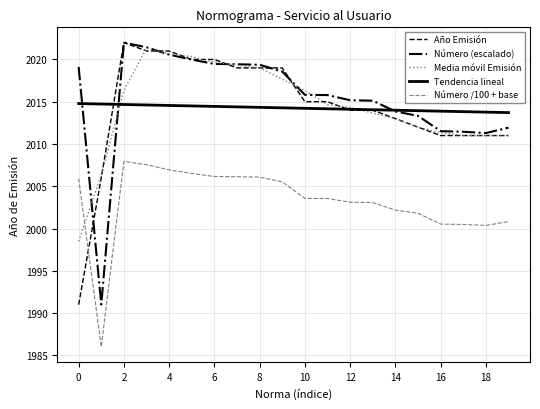

What is the minimum value shown in the chart?

1986.0